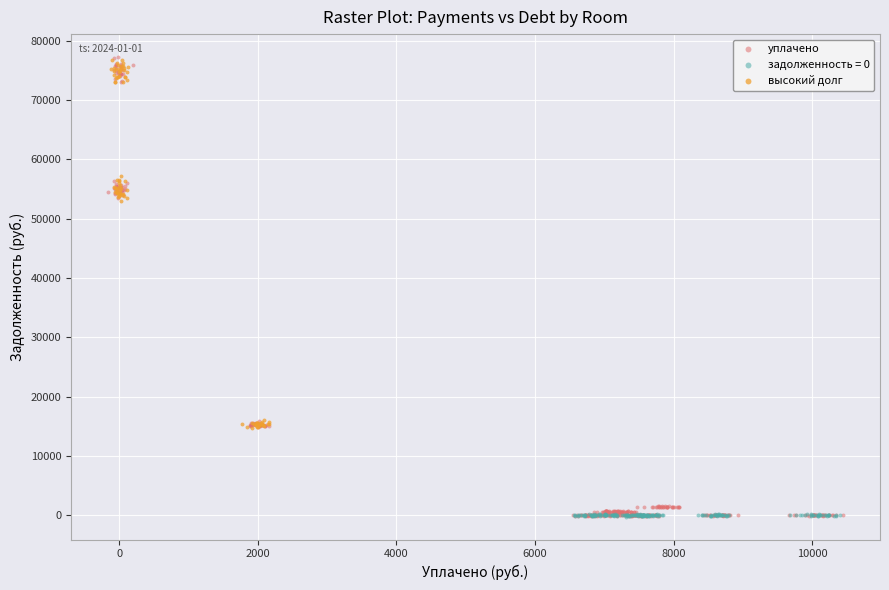

Which series has the largest Y range (max minus min)?

уплачено